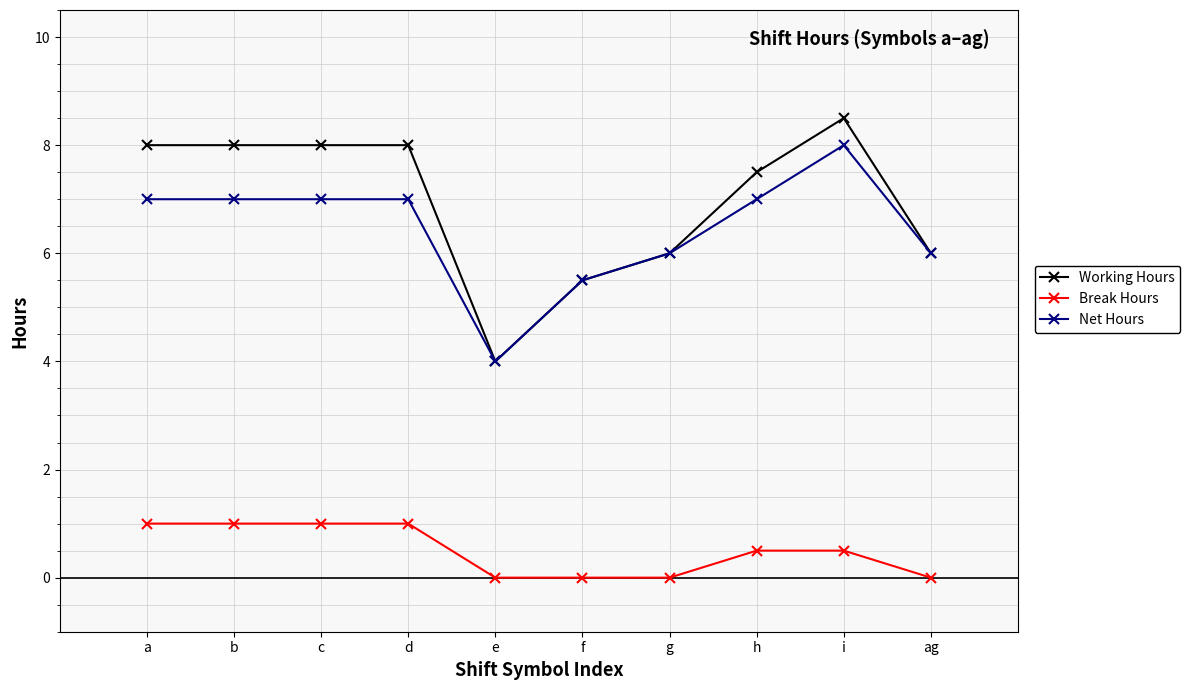

What is the value of the Net Hours point at the 7th from the left?

6.0